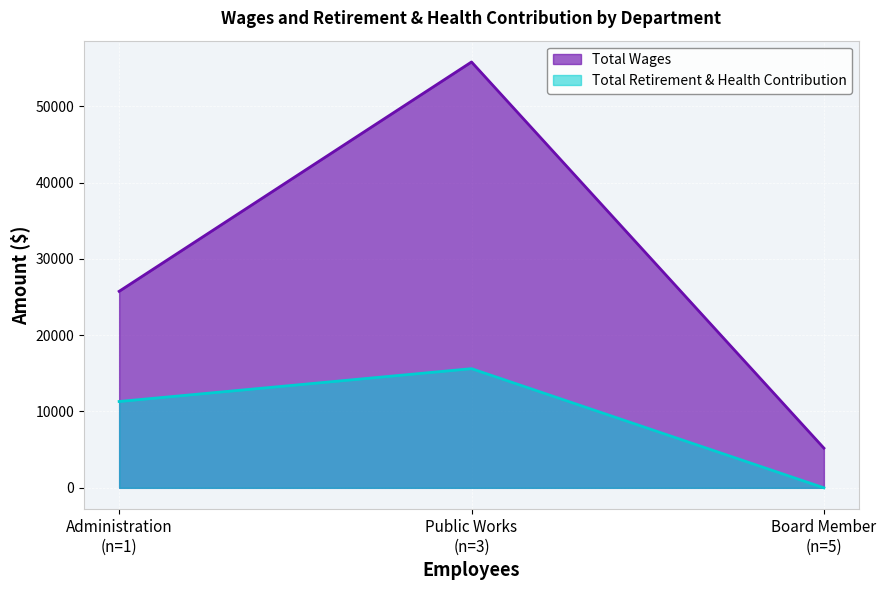

At which category is the sum across all series the highest?

Public Works